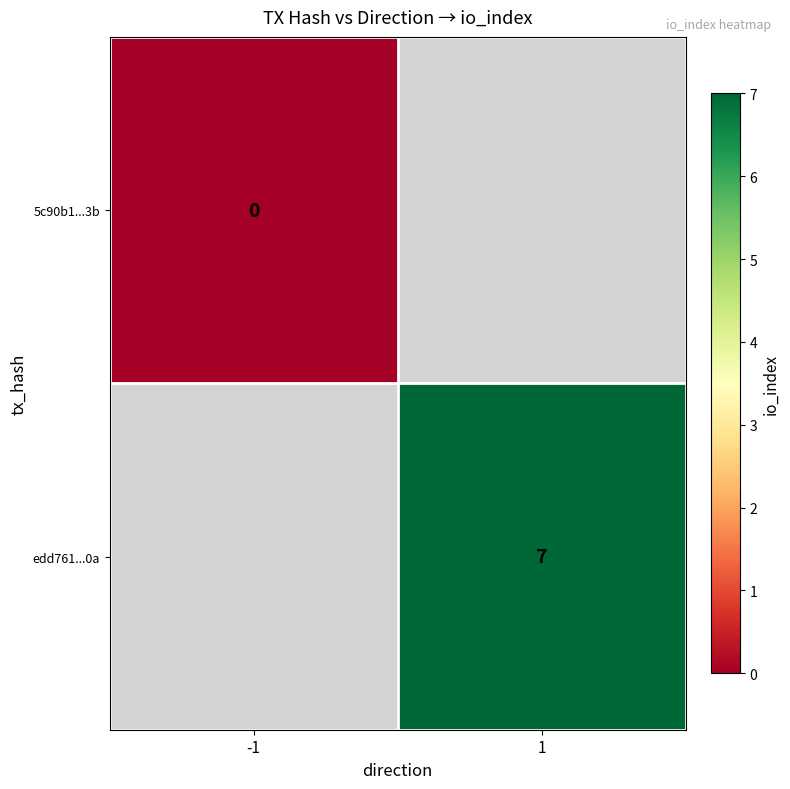

The edd761...0a series shows 7 at 1. True or false?

True